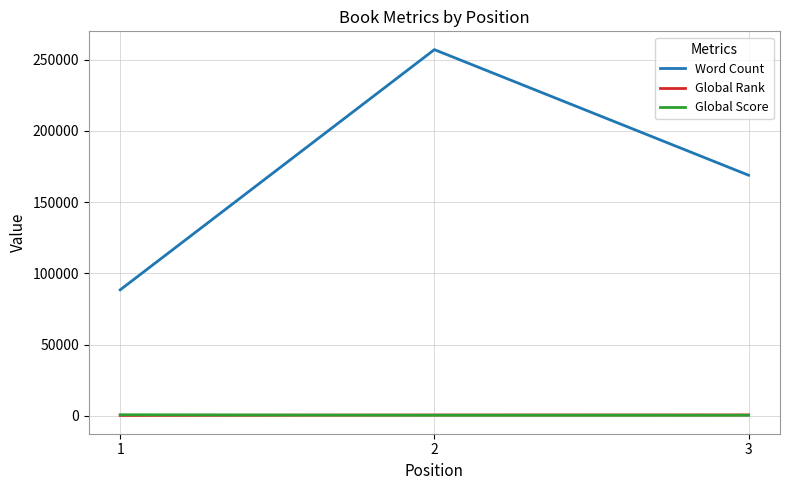

How many distinct data groups are displayed?

3